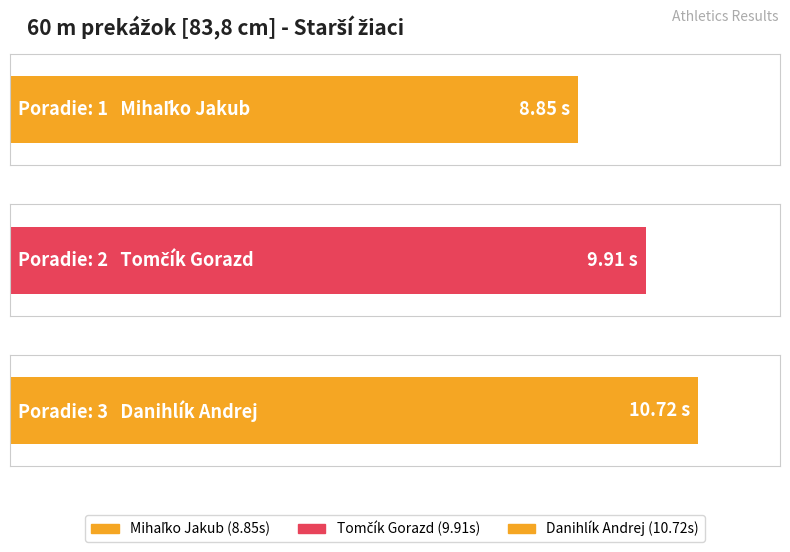

Reading left to right, extract all data points from this chart.

Mihaľko Jakub=8.8	Tomčík Gorazd=9.9	Danihlík Andrej=10.7